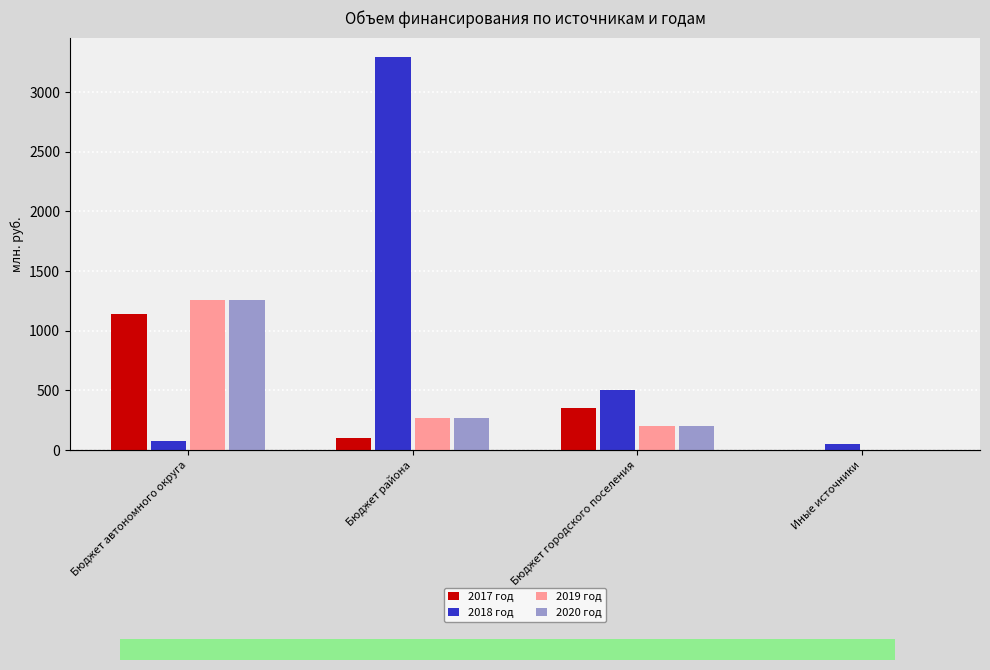

How many groups of bars are there?

4